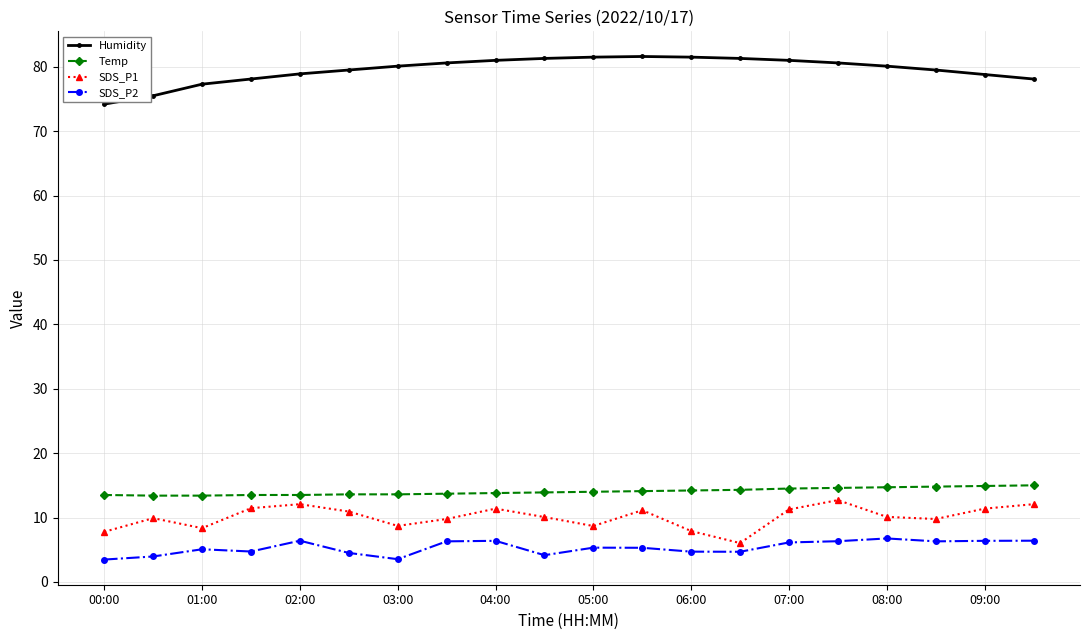

True or false: SDS_P1 and Humidity cross at least once.

False